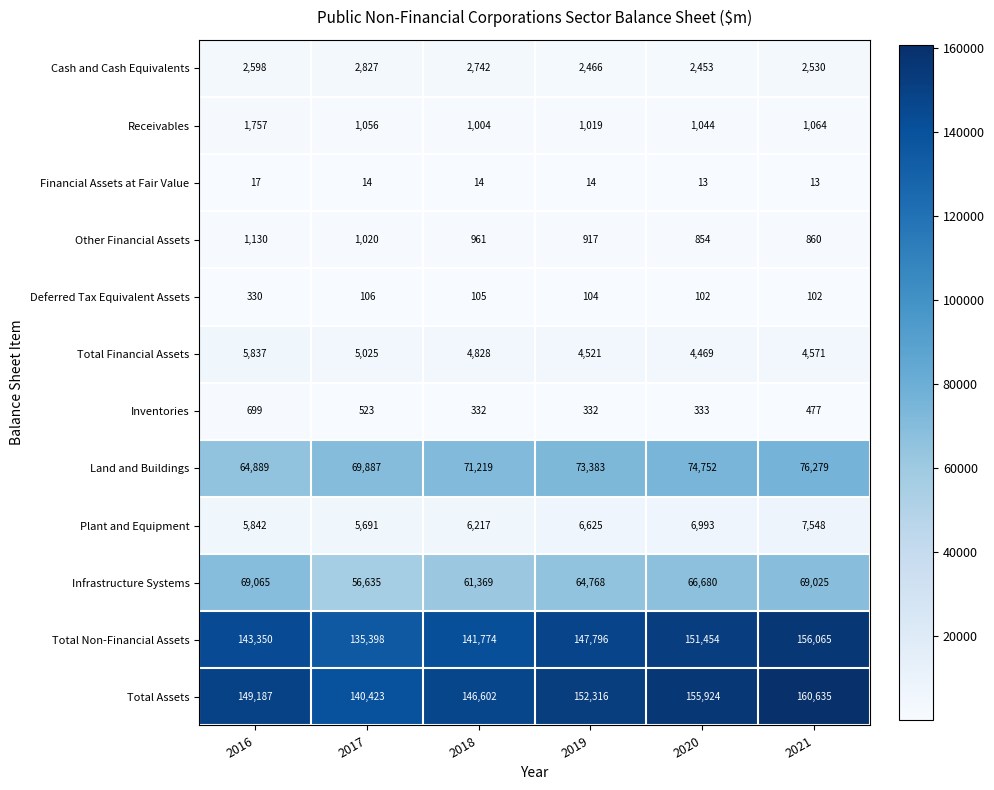

At how many categories does at least one series exceed 14141?

6